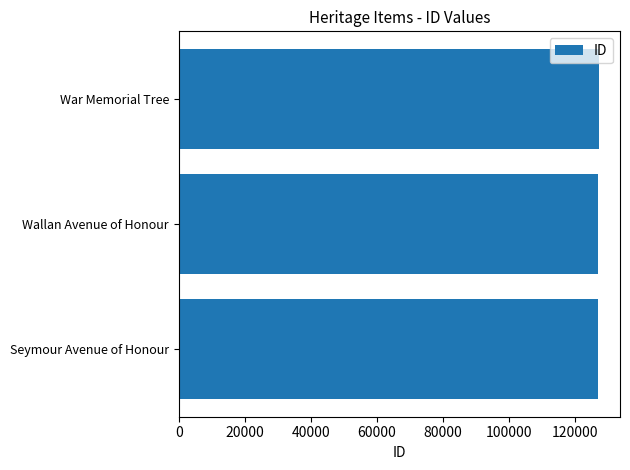

What is the sum of the values at War Memorial Tree and Wallan Avenue of Honour?

254199